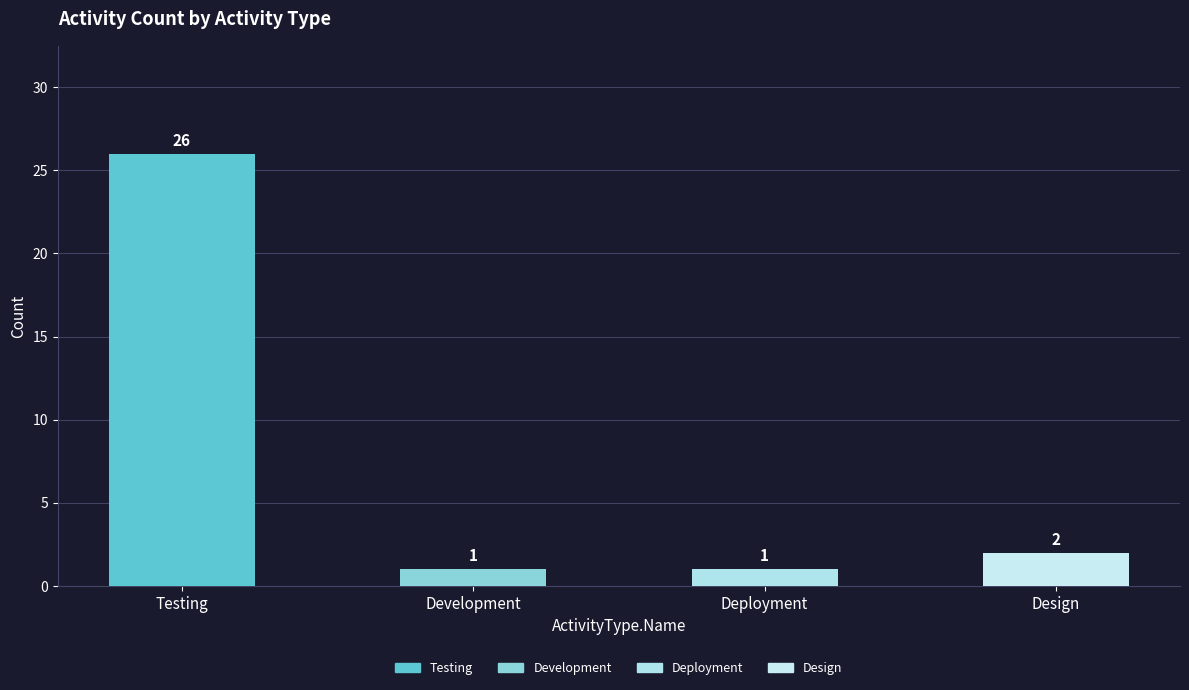

Rank the categories by value from highest to lowest.

Testing, Design, Development, Deployment